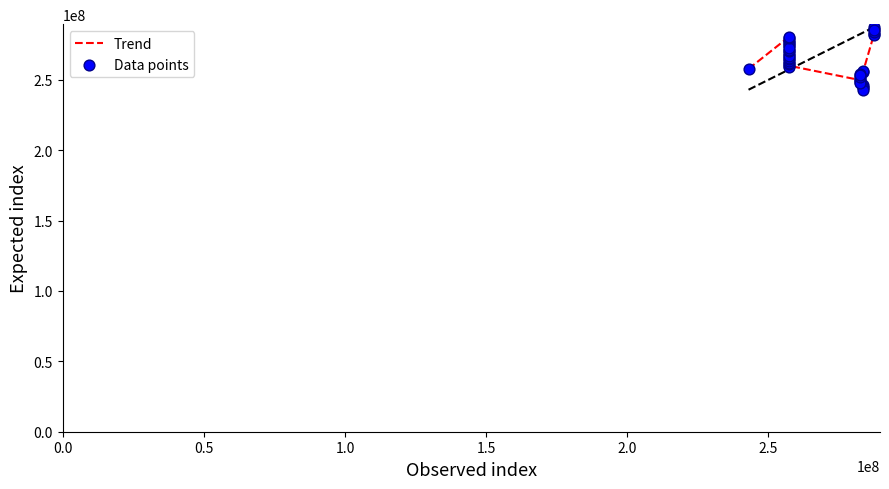

What is the minimum value shown in the chart?

242951771.0